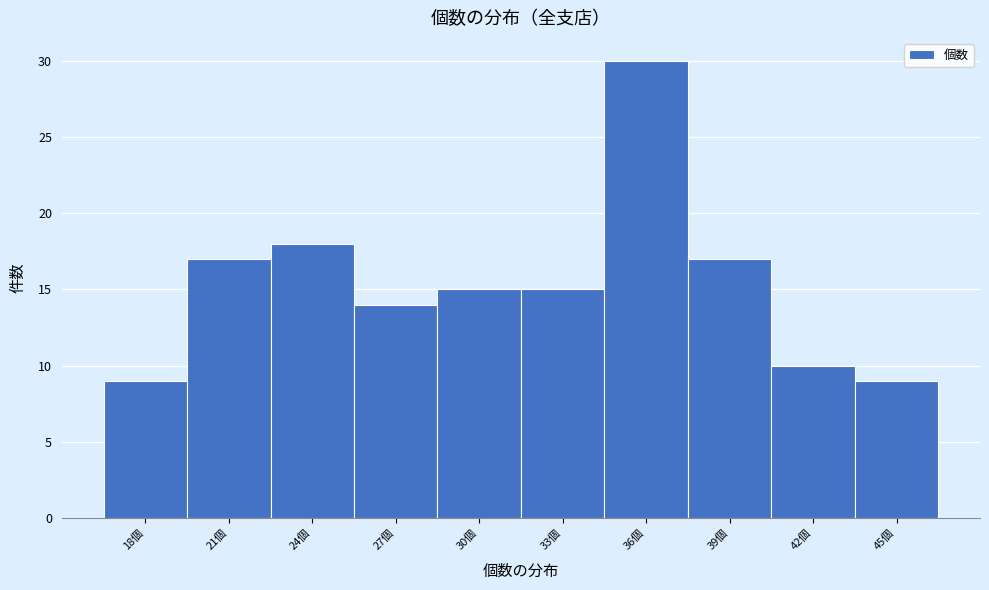

Reading left to right, list all the values displayed in this chart.

18個=9	21個=17	24個=18	27個=14	30個=15	33個=15	36個=30	39個=17	42個=10	45個=9